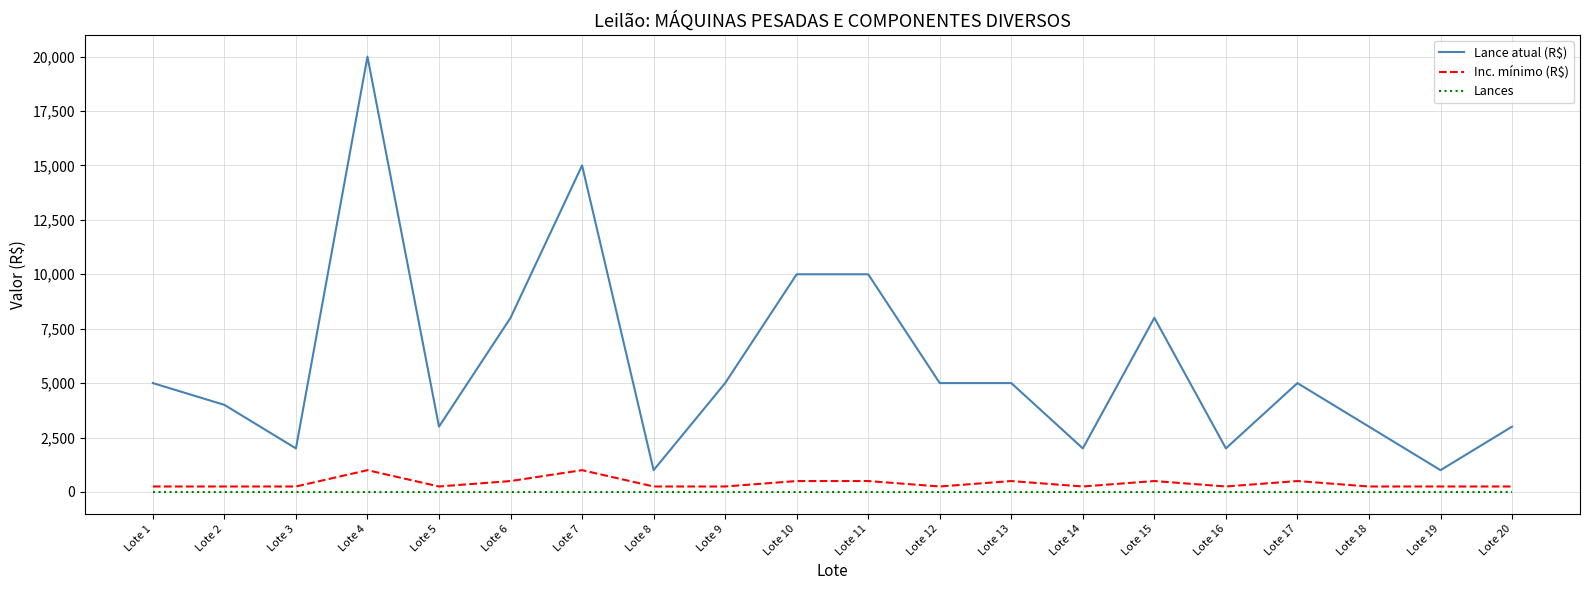

Reading right to left, extract all data points from this chart.

Lance atual (R$): 3000	1000	3000	5000	2000	8000	2000	5000	5000	10000	10000	5000	1000	15000	8000	3000	20000	2000	4000	5000
Inc. mínimo (R$): 250	250	250	500	250	500	250	500	250	500	500	250	250	1000	500	250	1000	250	250	250
Lances: 0	0	0	0	0	0	0	0	0	0	0	0	0	0	0	0	0	0	0	0